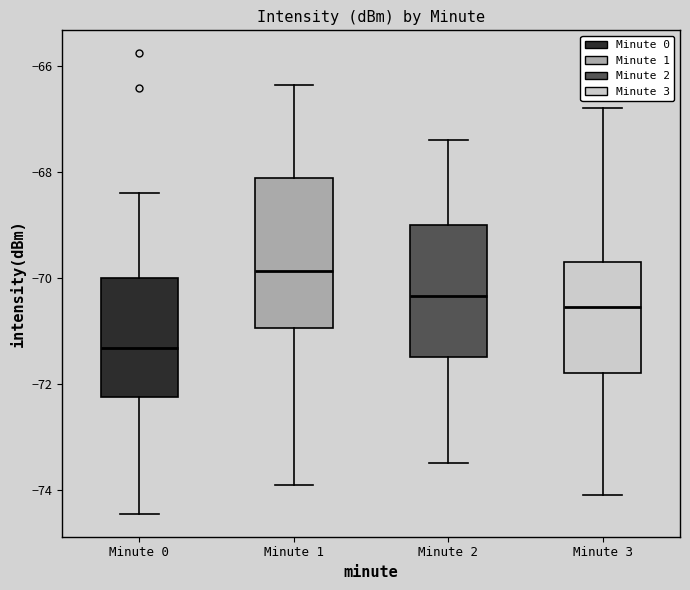

Where does the upper whisker of the box for Minute 2 end on the y-axis? The values are not printed on the chart, so give them approximately, as read against the axis.

-67.4